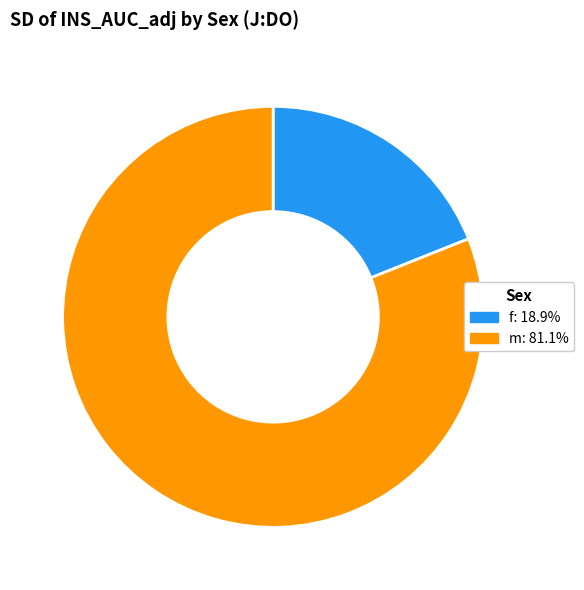

Which category has the smallest portion of the pie?

f